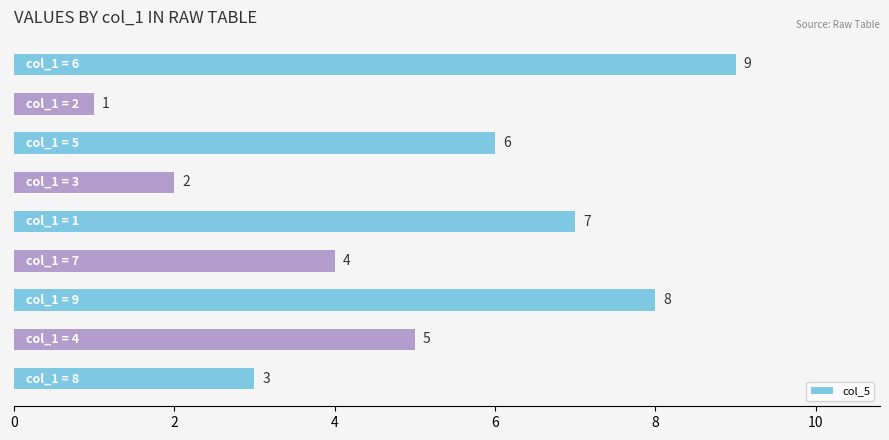

What is the value of the 6th bar from the top?

4